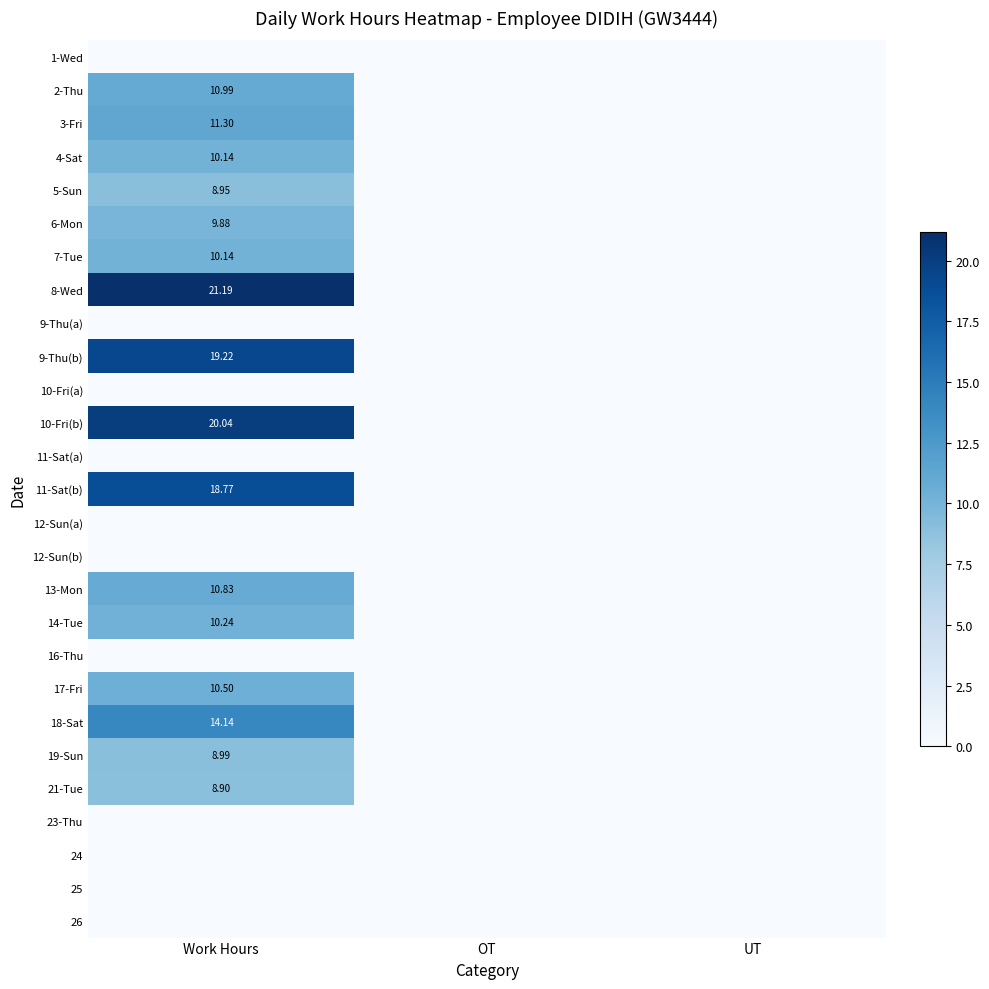

At which category does the chart reach its minimum across all series?

Work Hours